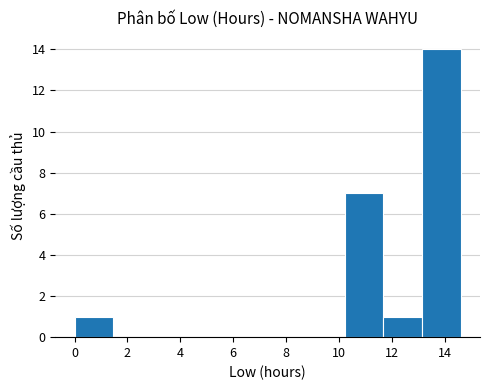

Reading left to right, list every bar in this chart as the range it spans on the x-axis followed by its height. Neither the bar edges nor the heights are printed on the chart, so give them approximately, as read against the axes.

0.0 to 1.4: 1
1.4 to 3.0: 0
3.0 to 4.4: 0
4.4 to 5.8: 0
5.8 to 7.4: 0
7.4 to 8.8: 0
8.8 to 10.2: 0
10.2 to 11.6: 7
11.6 to 13.2: 1
13.2 to 14.6: 14